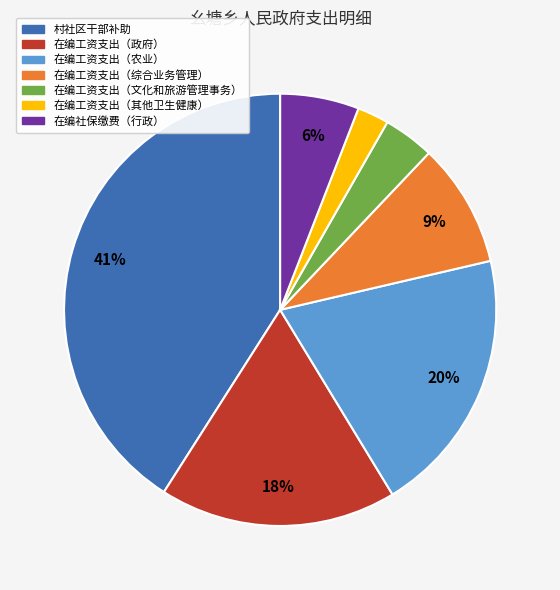

Between 在编工资支出（文化和旅游管理事务） and 在编社保缴费（行政）, which is larger?

在编社保缴费（行政）